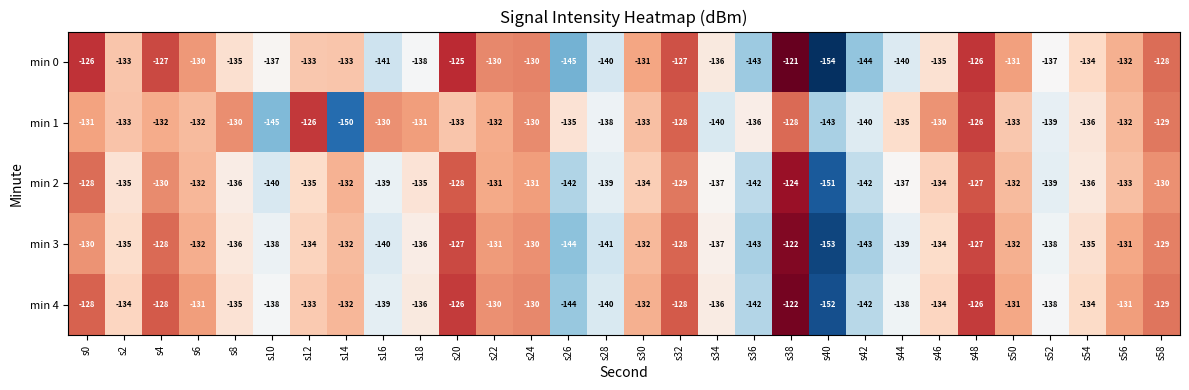

At which category does the chart reach its minimum across all series?

s40